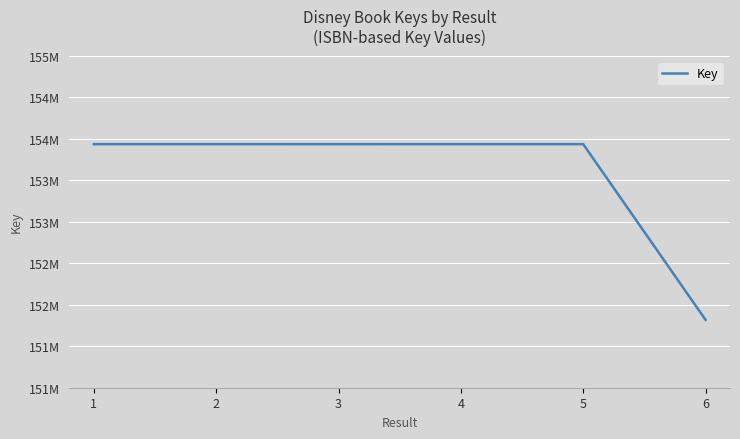

What is the change in value from 4 to 5?

-111